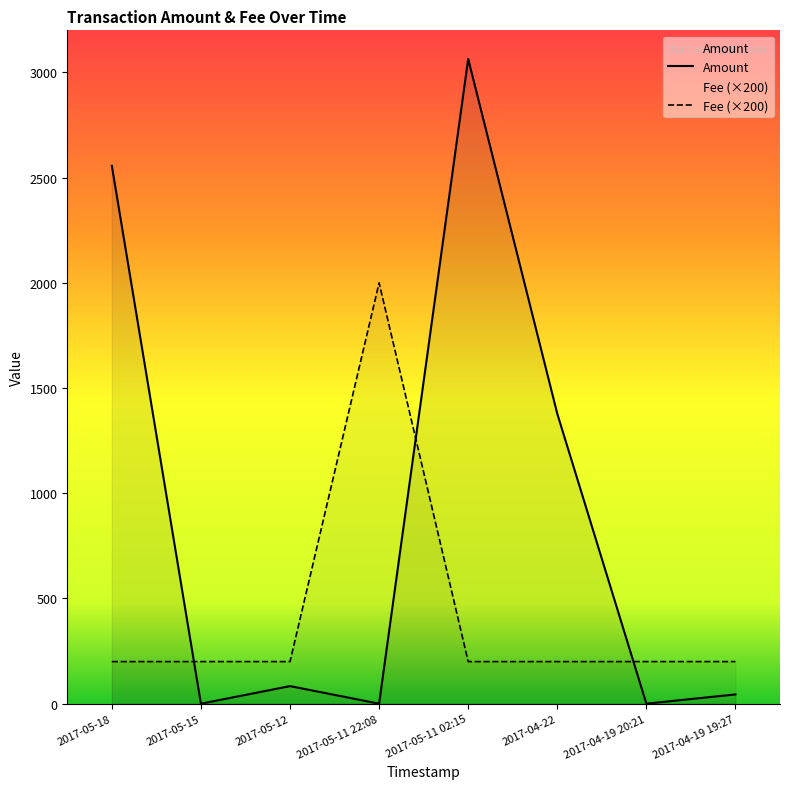

Reading right to left, transcribe all the data shown in this chart.

Amount: 44.0	0.0	1378.0	3064.0	0.0	83.5	0.0	2556.5
Fee: 200.0	200.0	200.0	200.0	2000.0	200.0	200.0	200.0